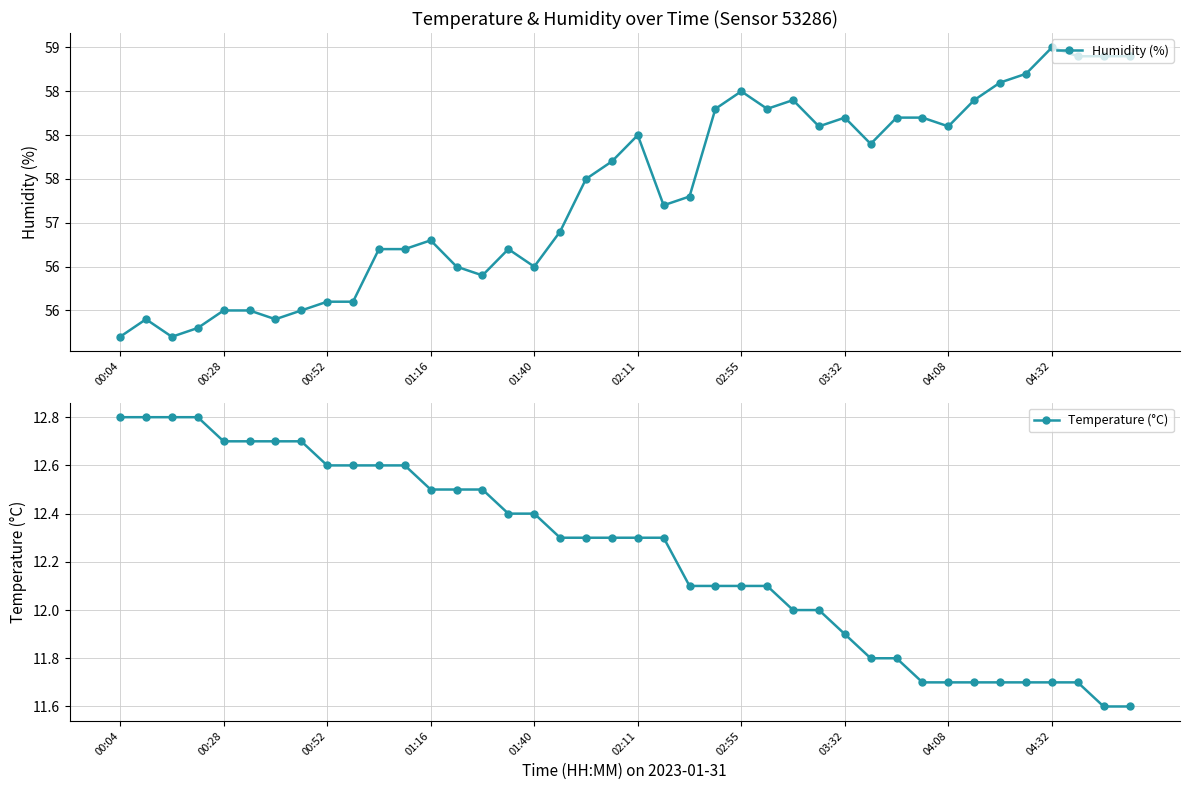

True or false: Humidity (%) has more than 1 interior local peaks.

True